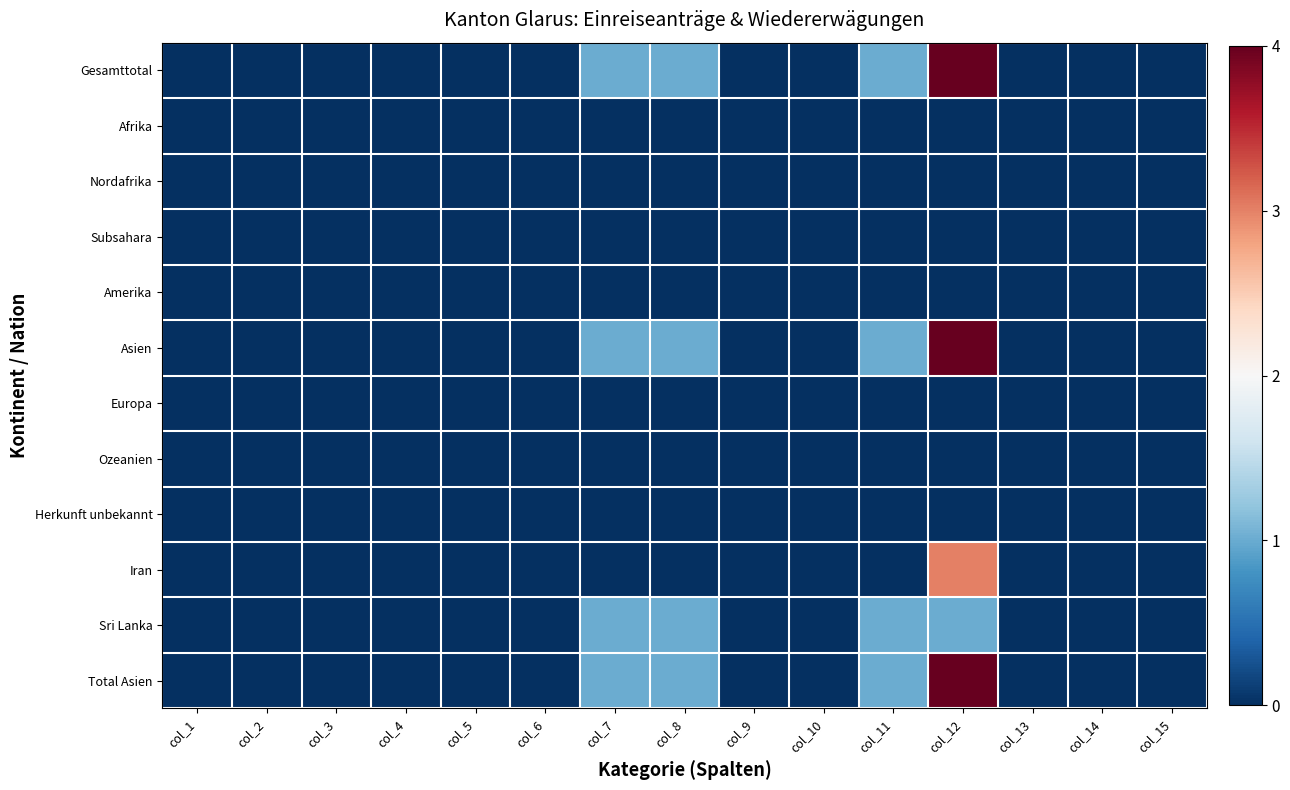

Between col_2 and col_15, which is larger?

col_2